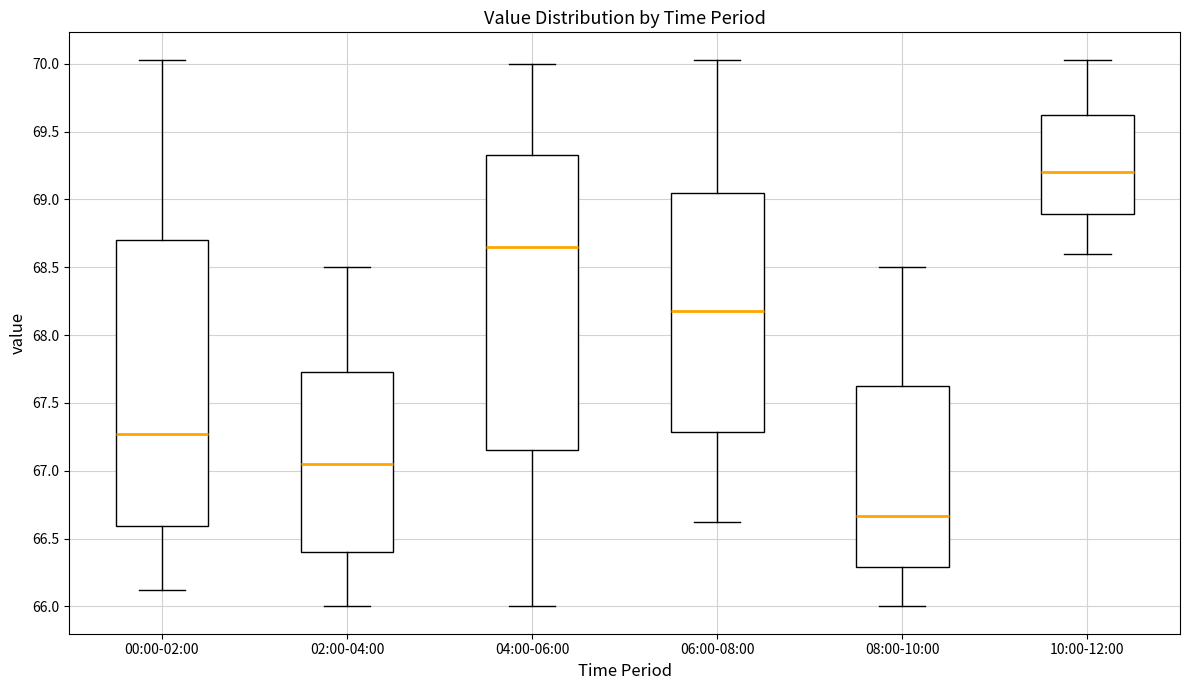

Reading left to right, transcribe this box plot: for each box, give where its median line is, the range the box spans, and where its two whiskers end, as read against the y-axis. The values are not printed on the chart, so give them approximately, as read against the axis.

00:00-02:00: median 67.25, box 66.60 to 68.70, whiskers 66.10 to 70.05
02:00-04:00: median 67.05, box 66.40 to 67.75, whiskers 66.00 to 68.50
04:00-06:00: median 68.65, box 67.15 to 69.35, whiskers 66.00 to 70.00
06:00-08:00: median 68.20, box 67.30 to 69.05, whiskers 66.60 to 70.05
08:00-10:00: median 66.65, box 66.30 to 67.65, whiskers 66.00 to 68.50
10:00-12:00: median 69.20, box 68.90 to 69.65, whiskers 68.60 to 70.05